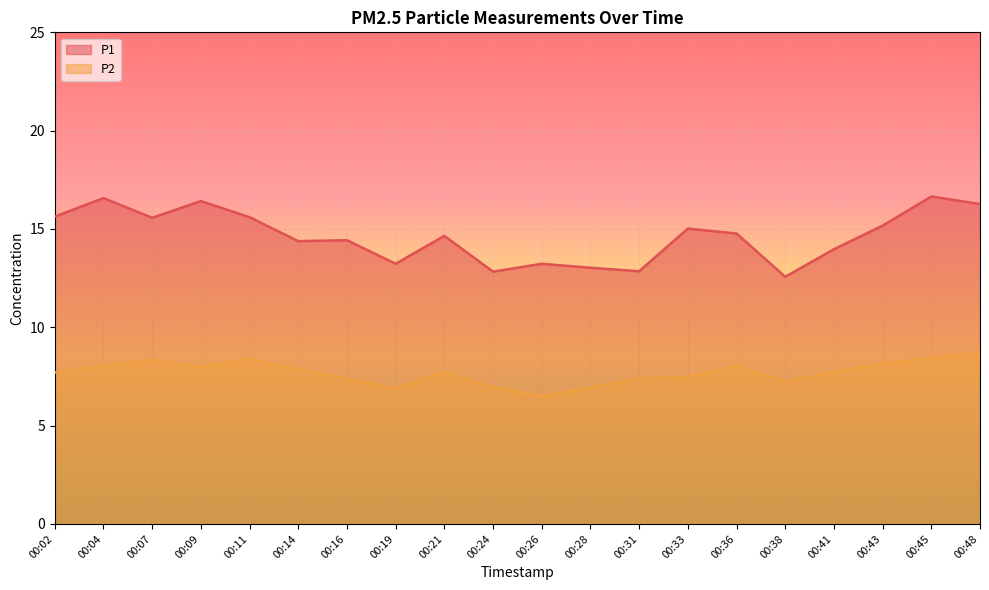

At how many categories does at least one series exceed 10?

20